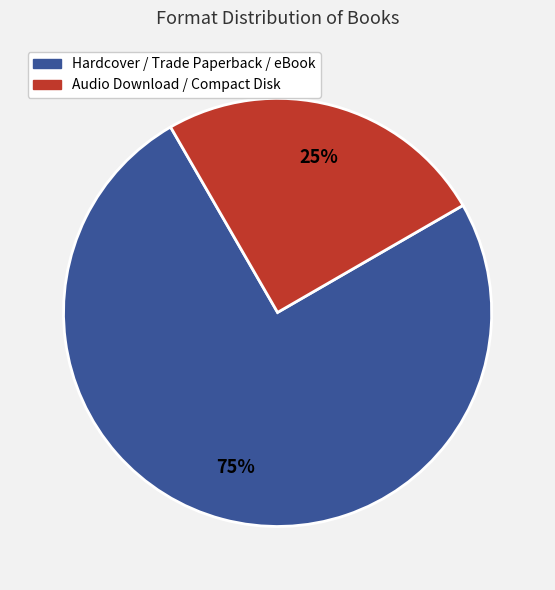

What is the largest slice in the pie chart?

Hardcover / Trade Paperback / eBook